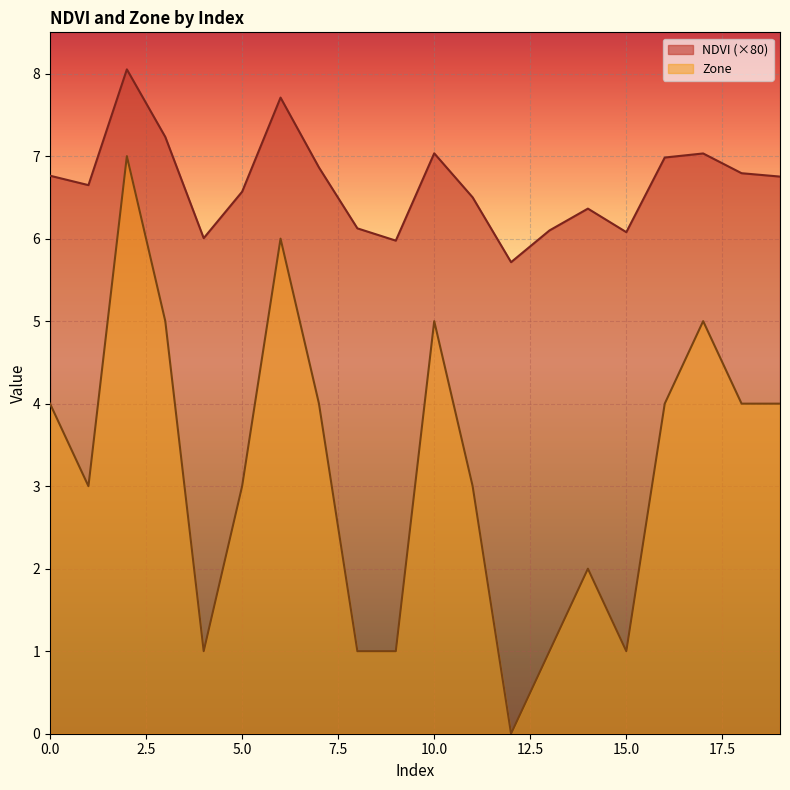

What is the spread (max minus min) of values at 13?

5.1